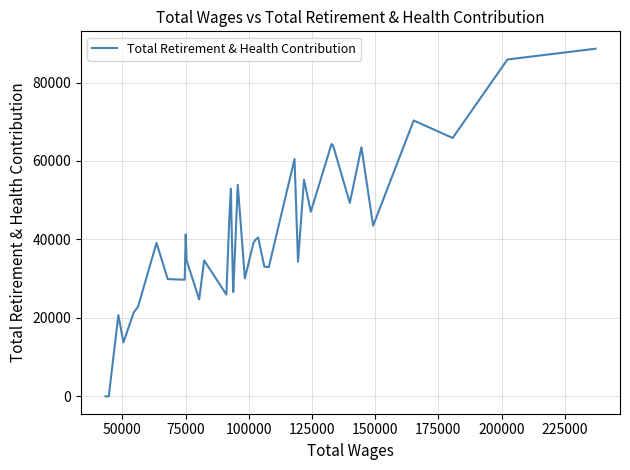

How many lines are shown in the chart?

1